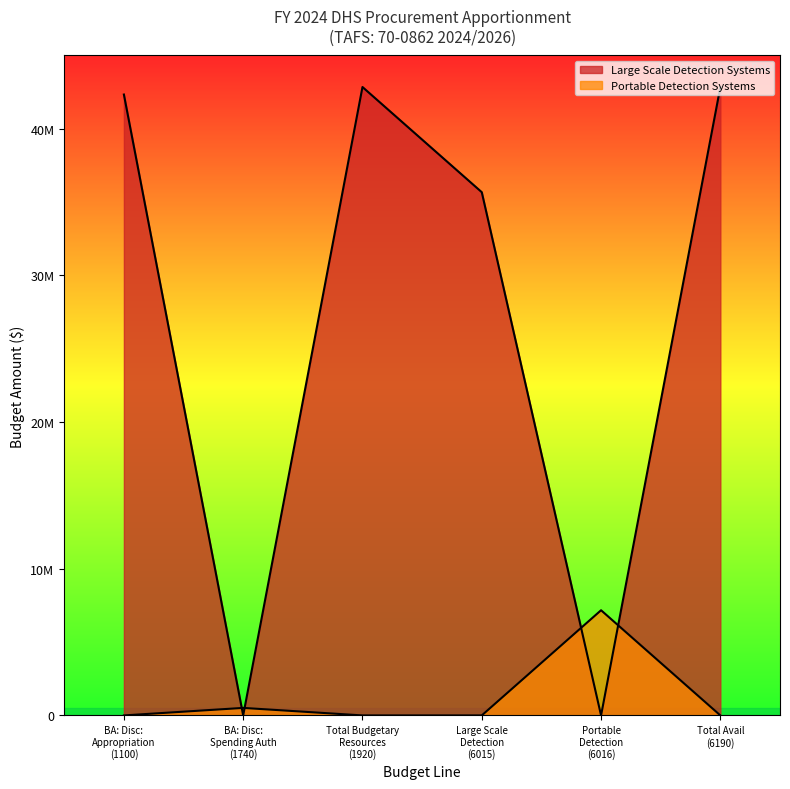

Does the chart display data point markers on the line(s)?

No